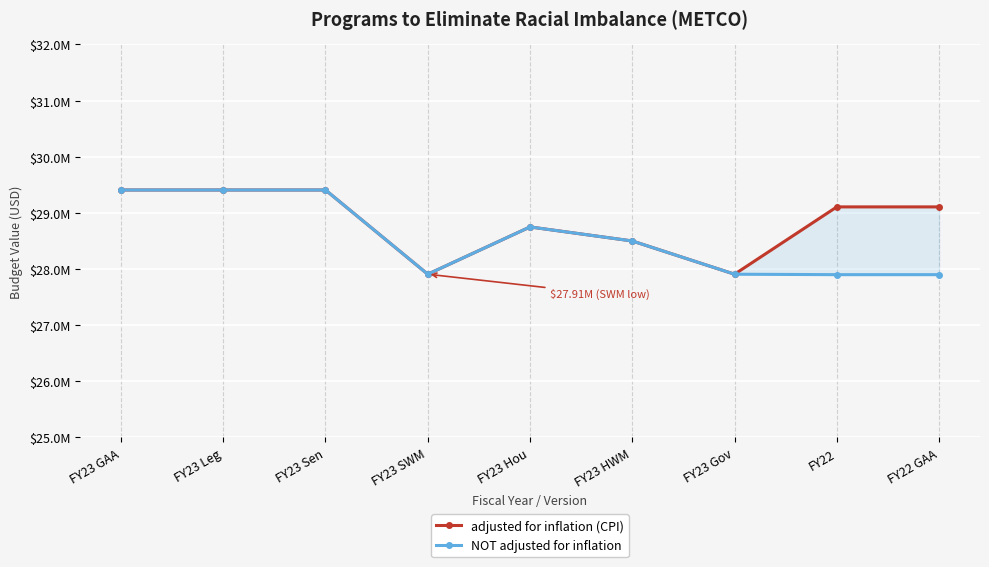

What is the minimum value shown in the chart?

27900000